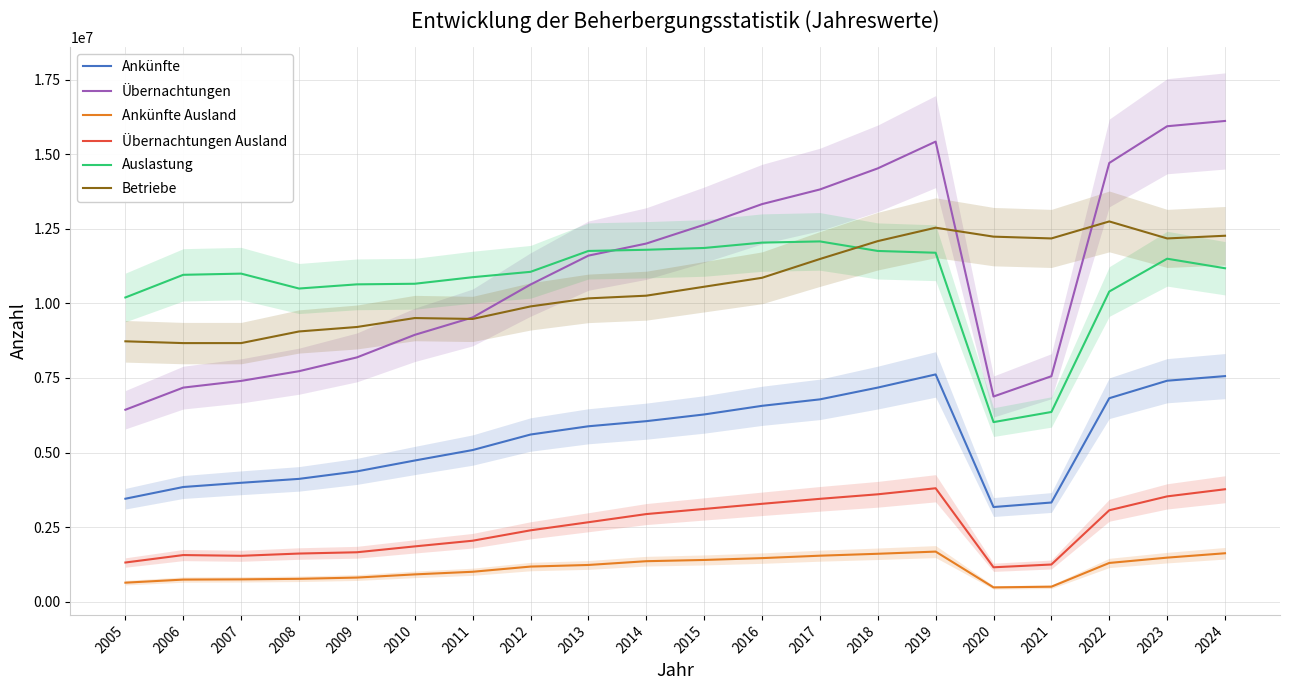

Between 2013 and 2020, which series saw the biggest shift?

Auslastung